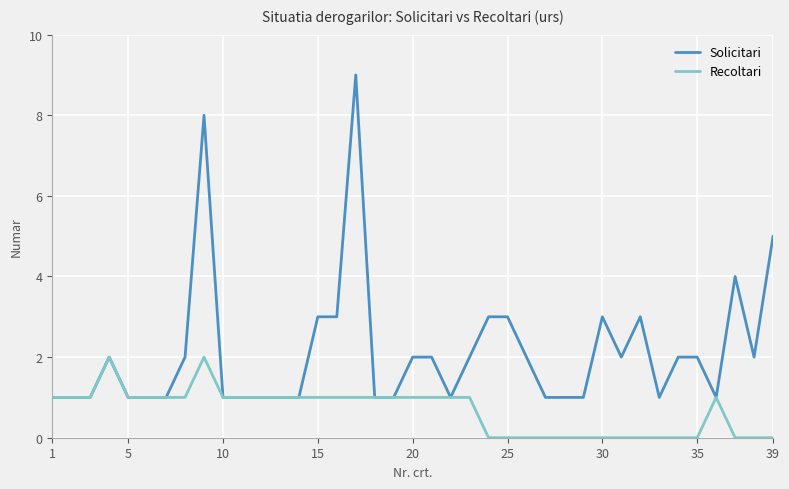

Which series has the largest total across all categories?

Solicitari